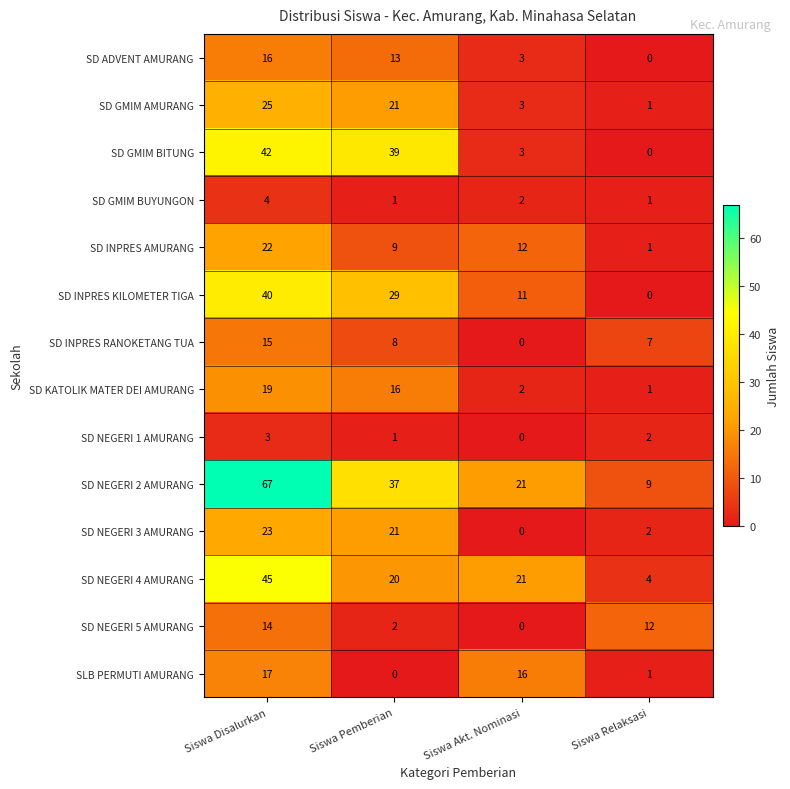

The value of SD ADVENT AMURANG at Siswa Relaksasi is -7. True or false?

False